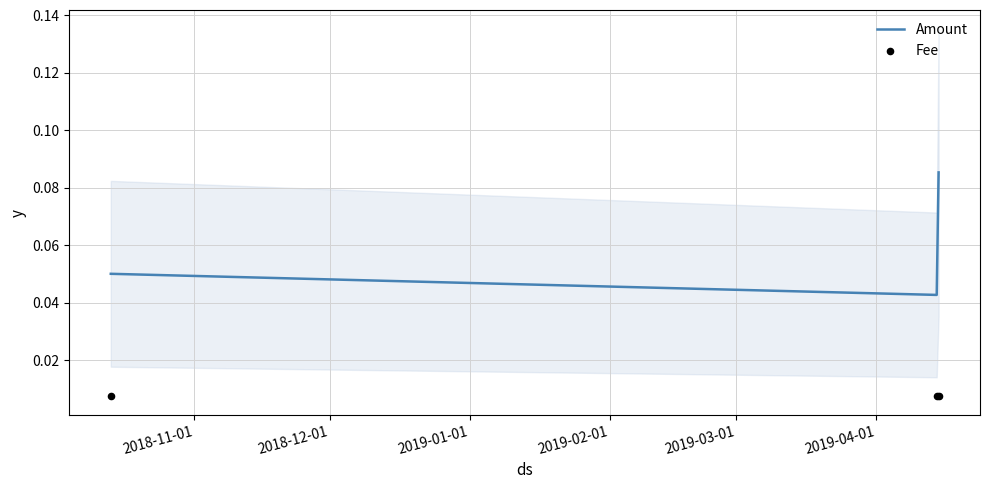

Which series reaches the maximum Y coordinate?

Amount